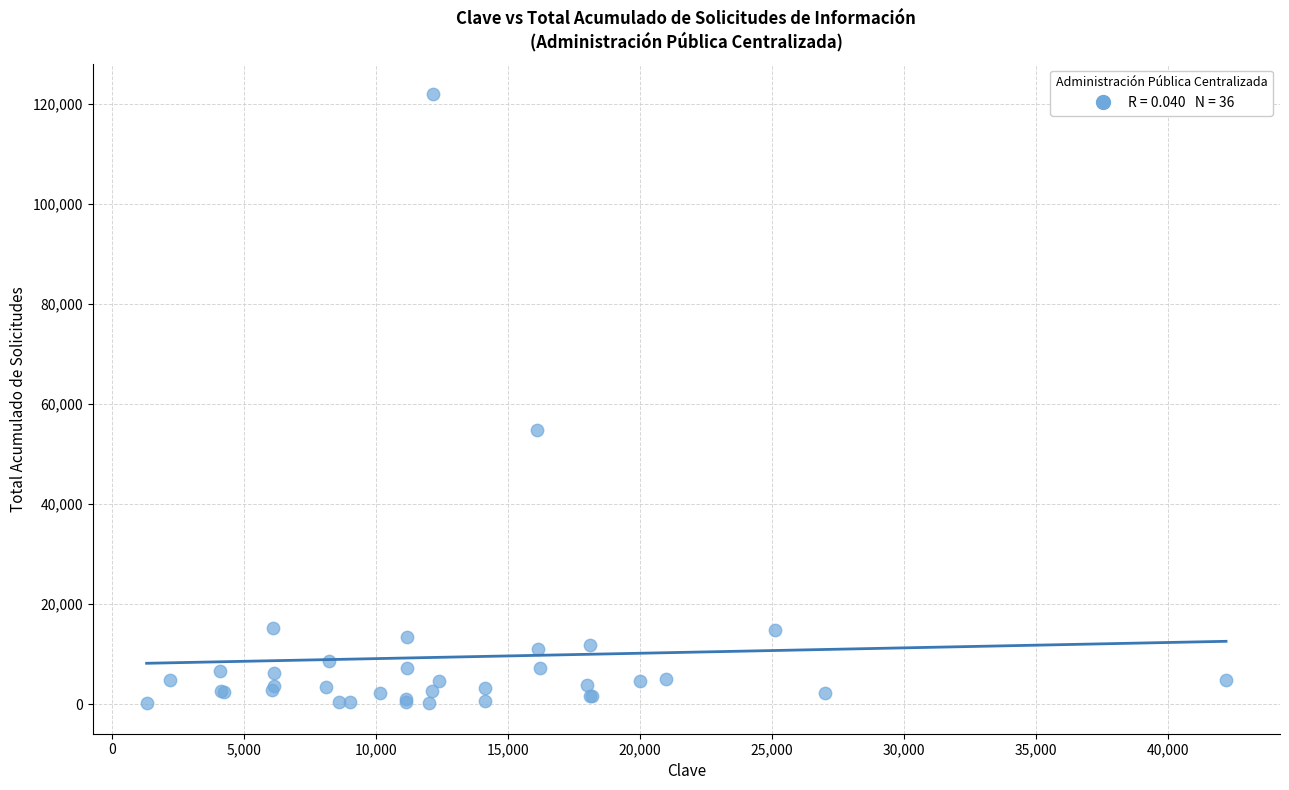

What Y value in the scatter plot is closest to 61054?

54701